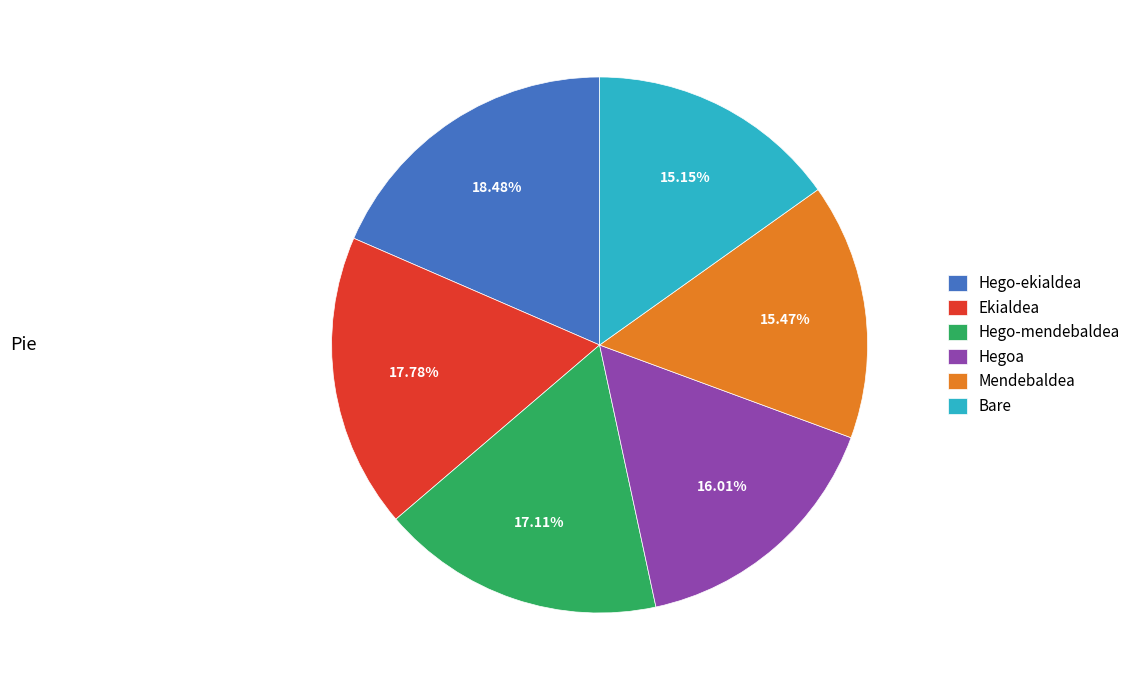

Count the number of slices in the pie.

6